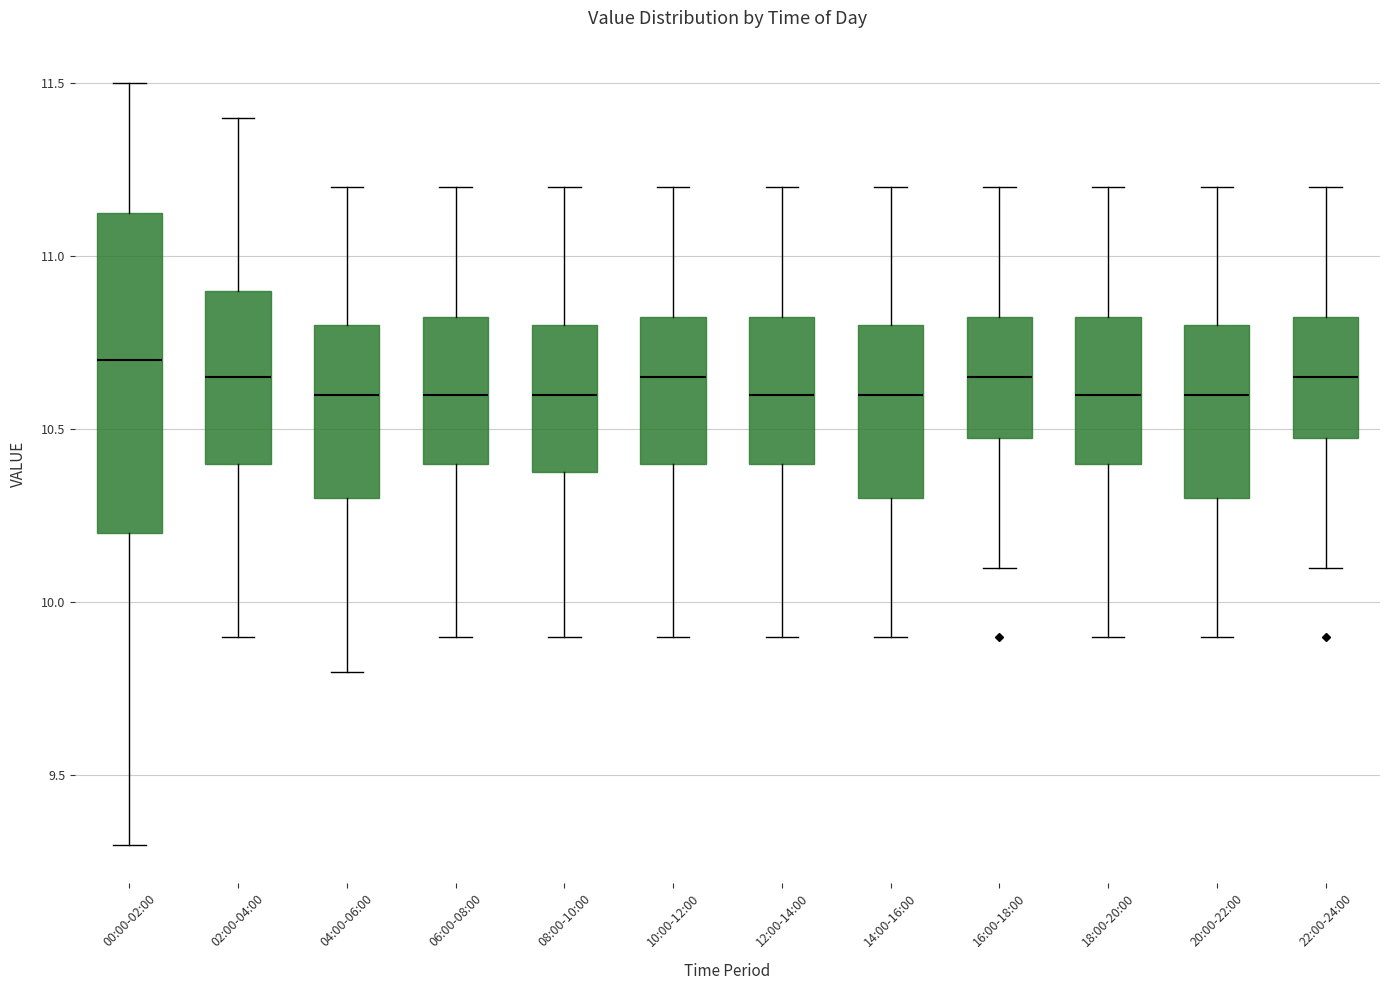

Reading left to right, transcribe this box plot: for each box, give where its median line is, the range the box spans, and where its two whiskers end, as read against the y-axis. The values are not printed on the chart, so give them approximately, as read against the axis.

00:00-02:00: median 10.70, box 10.20 to 11.15, whiskers 9.30 to 11.50
02:00-04:00: median 10.65, box 10.40 to 10.90, whiskers 9.90 to 11.40
04:00-06:00: median 10.60, box 10.30 to 10.80, whiskers 9.80 to 11.20
06:00-08:00: median 10.60, box 10.40 to 10.85, whiskers 9.90 to 11.20
08:00-10:00: median 10.60, box 10.40 to 10.80, whiskers 9.90 to 11.20
10:00-12:00: median 10.65, box 10.40 to 10.85, whiskers 9.90 to 11.20
12:00-14:00: median 10.60, box 10.40 to 10.85, whiskers 9.90 to 11.20
14:00-16:00: median 10.60, box 10.30 to 10.80, whiskers 9.90 to 11.20
16:00-18:00: median 10.65, box 10.50 to 10.85, whiskers 10.10 to 11.20
18:00-20:00: median 10.60, box 10.40 to 10.85, whiskers 9.90 to 11.20
20:00-22:00: median 10.60, box 10.30 to 10.80, whiskers 9.90 to 11.20
22:00-24:00: median 10.65, box 10.50 to 10.85, whiskers 10.10 to 11.20